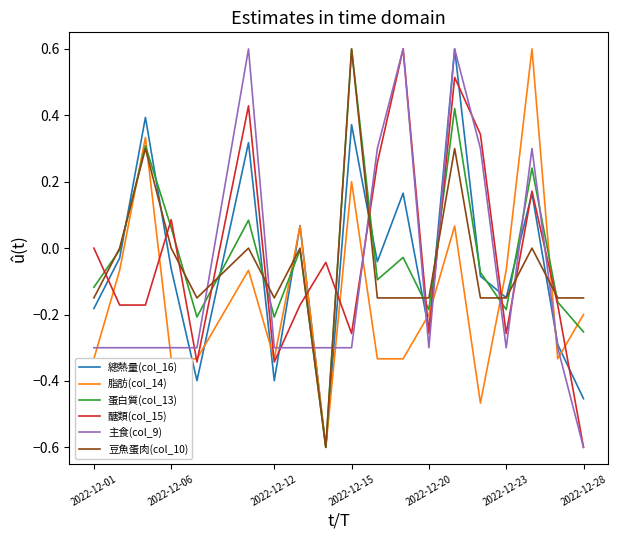

What is the maximum value shown in the chart?

0.6